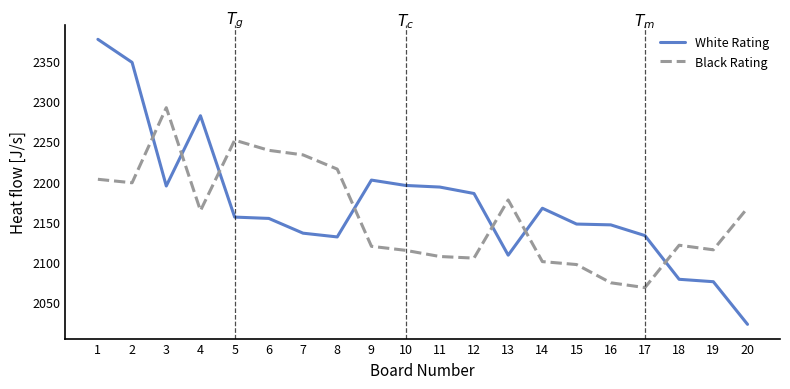

After their last crossing, which series has the higher values: White Rating or Black Rating?

Black Rating